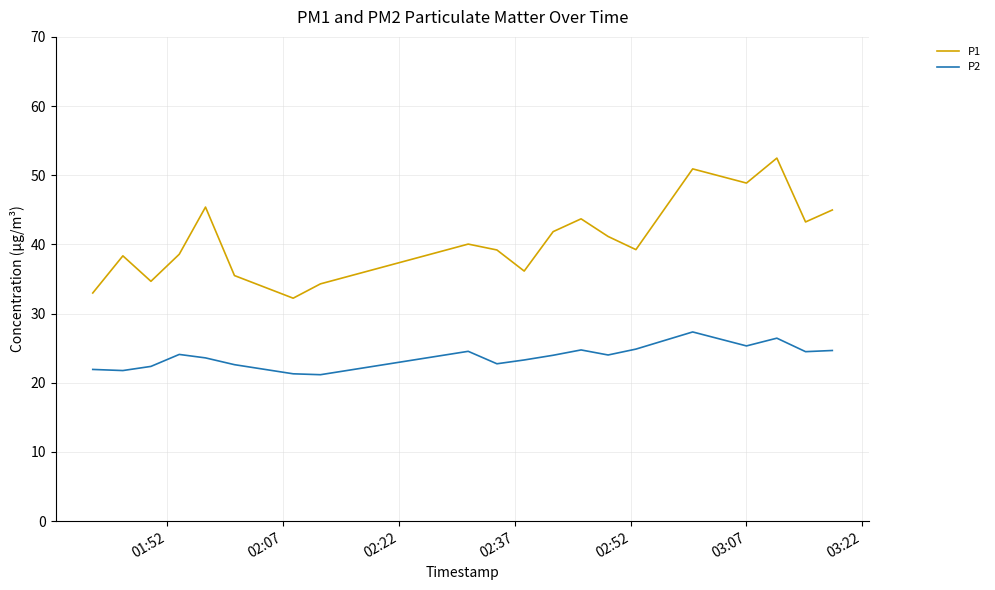

What is the maximum value for P2?

27.4